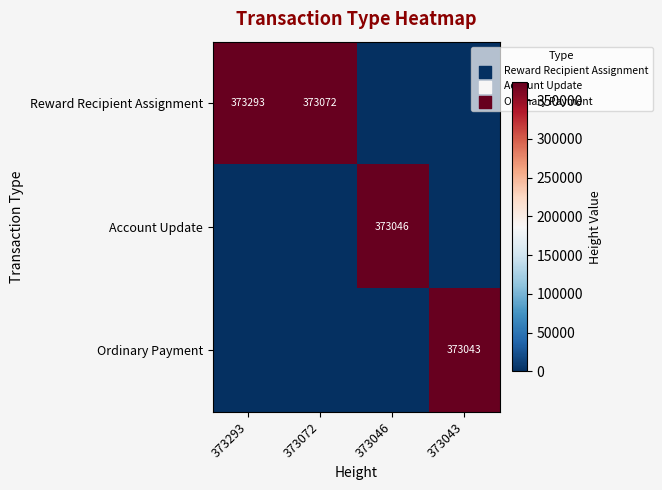

How many series are shown in this chart?

3